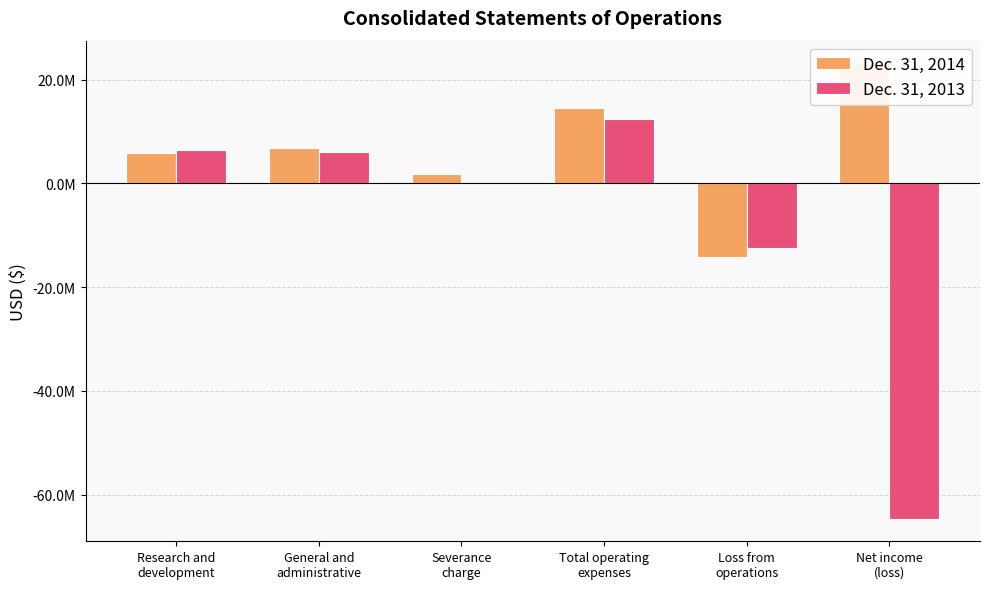

How many values in Dec. 31, 2013 are below zero?

2